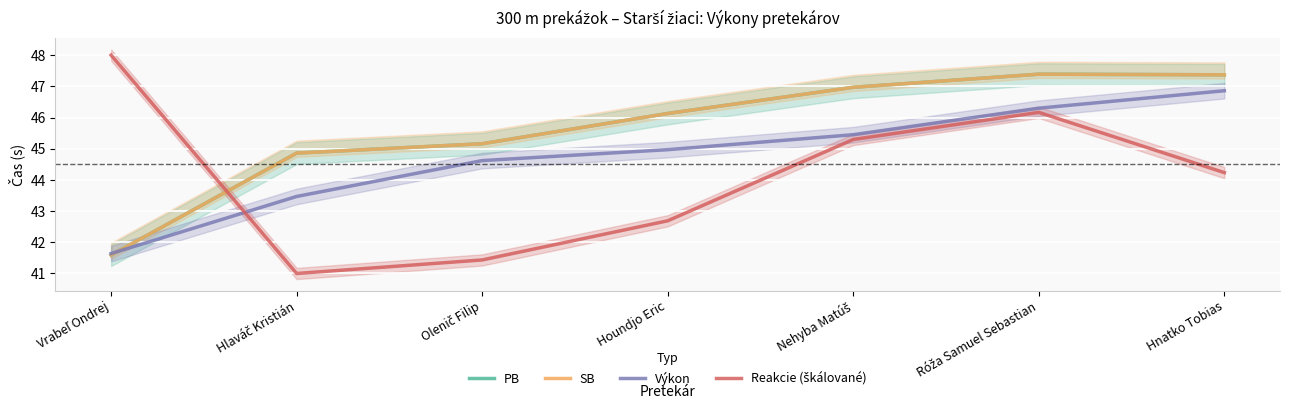

What is the difference between the Výkon values at Róža Samuel Sebastian and Nehyba Matúš?

0.8